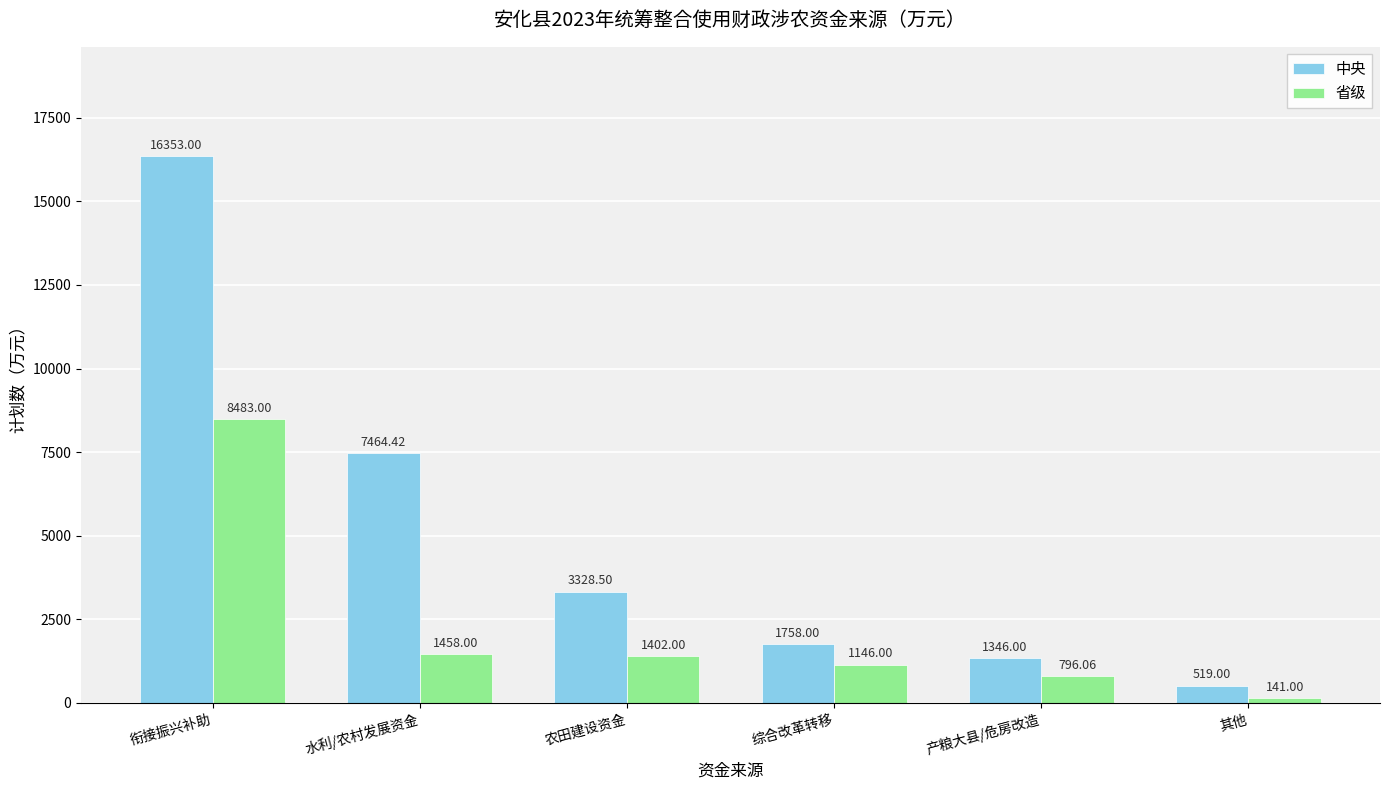

Reading left to right, extract all data points from this chart.

中央: 衔接振兴补助=16353.0	水利/农村发展资金=7464.4	农田建设资金=3328.5	综合改革转移=1758.0	产粮大县/危房改造=1346.0	其他=519.0
省级: 衔接振兴补助=8483.0	水利/农村发展资金=1458.0	农田建设资金=1402.0	综合改革转移=1146.0	产粮大县/危房改造=796.1	其他=141.0